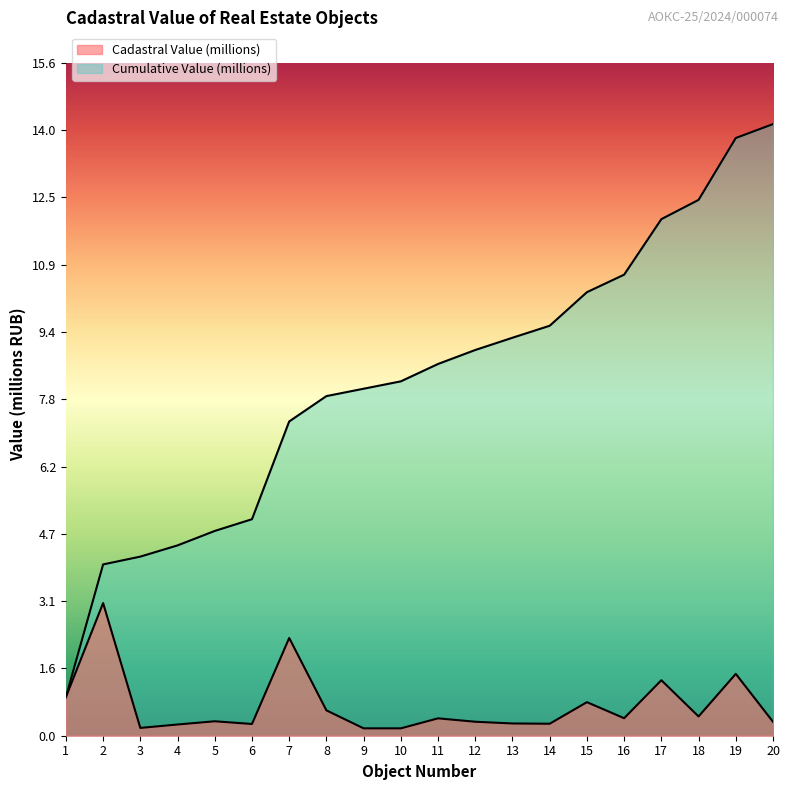

Rank the categories by Cadastral Value (millions) value from highest to lowest.

2, 7, 19, 17, 1, 15, 8, 18, 16, 11, 5, 12, 20, 13, 14, 6, 4, 3, 9, 10